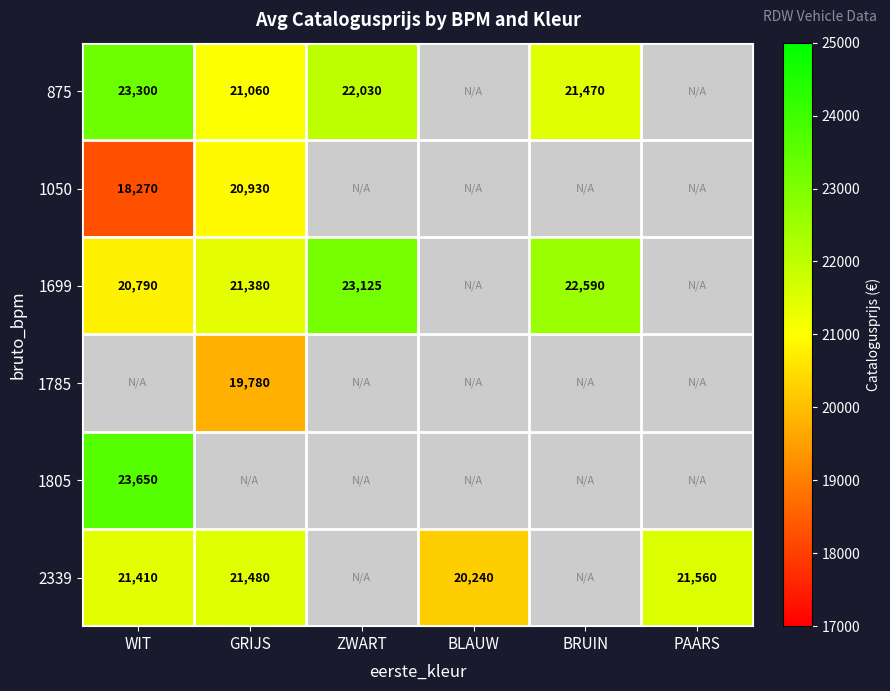

Is it true that 1805 equals 23650 at WIT?

True